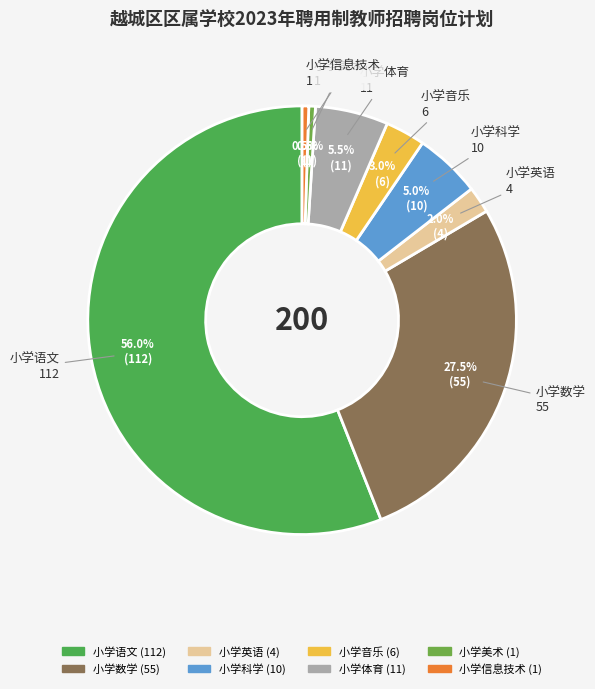

To the nearest percent, what is the combined percentage of 小学体育 and 小学美术?

6%